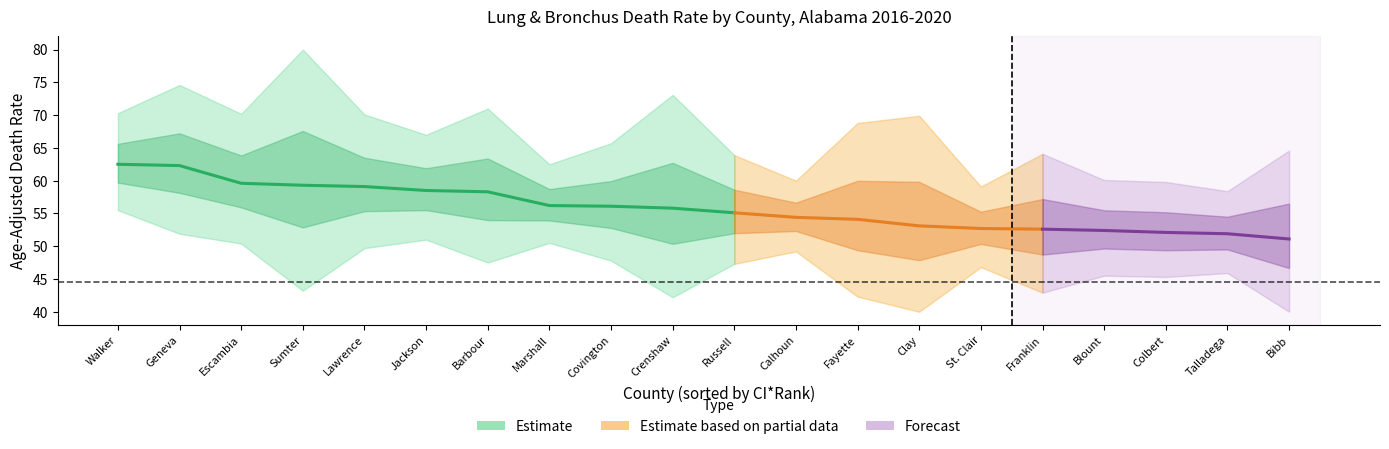

What is the maximum value for rate?

62.5